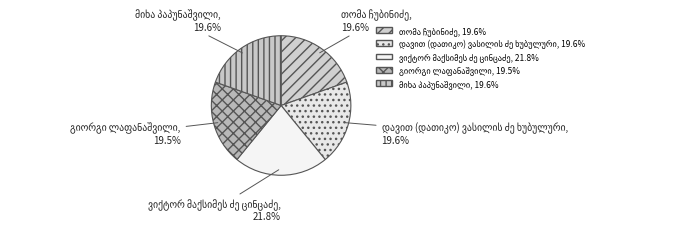

Is there any slice that represents more than half of the pie?

No